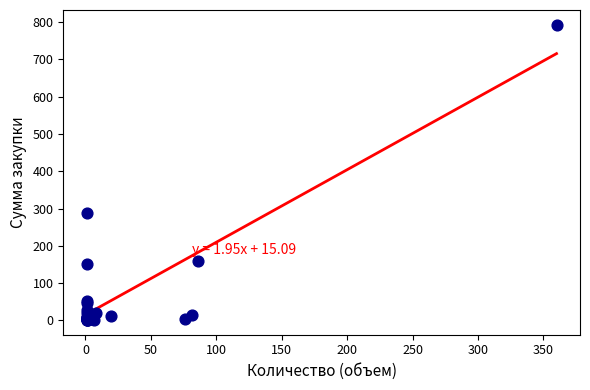

What Y value in the scatter plot is closest to 396?

288.4